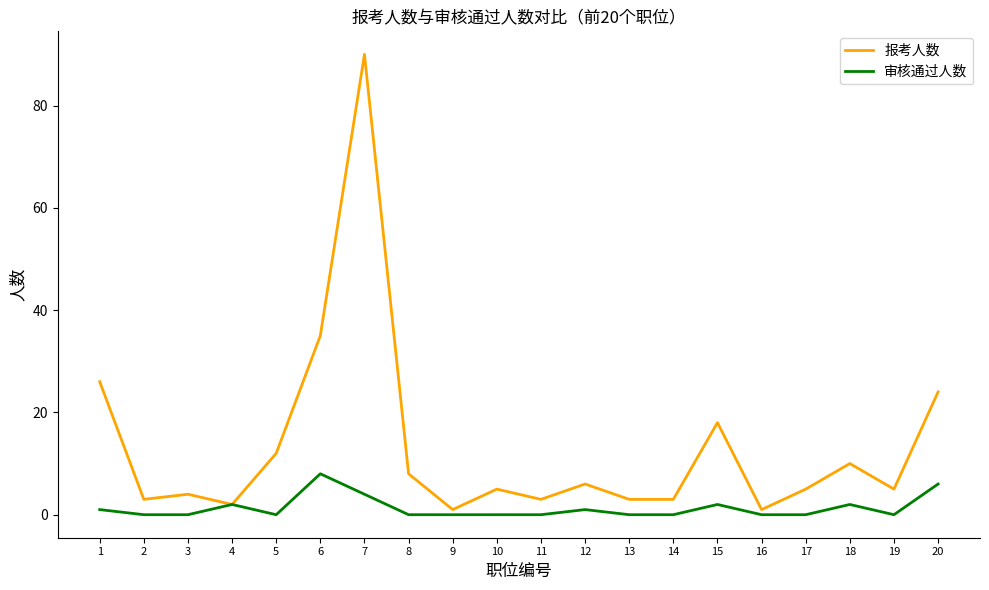

At which category does the chart reach its peak across all series?

7